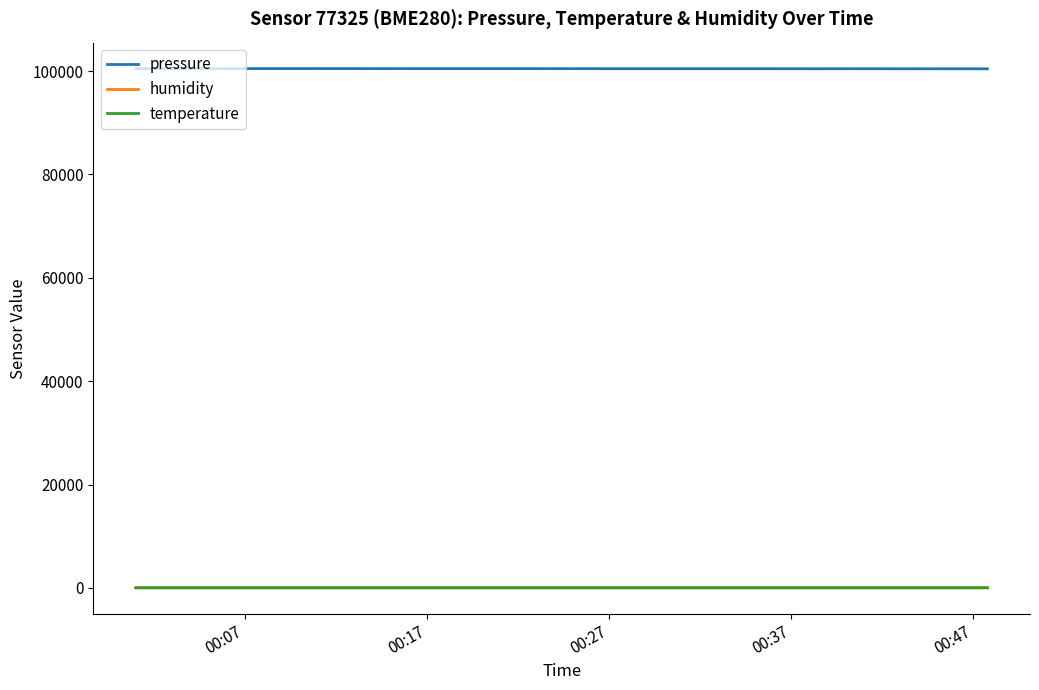

What is the maximum value for pressure?

100469.1